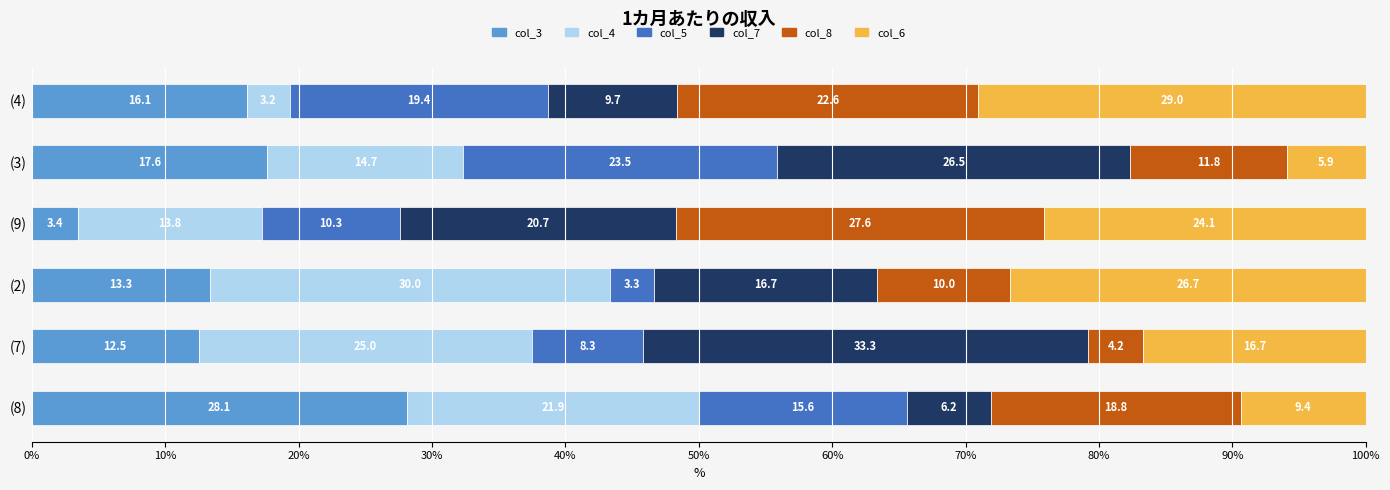

Which category has the highest value in the col_3 series?

(8)